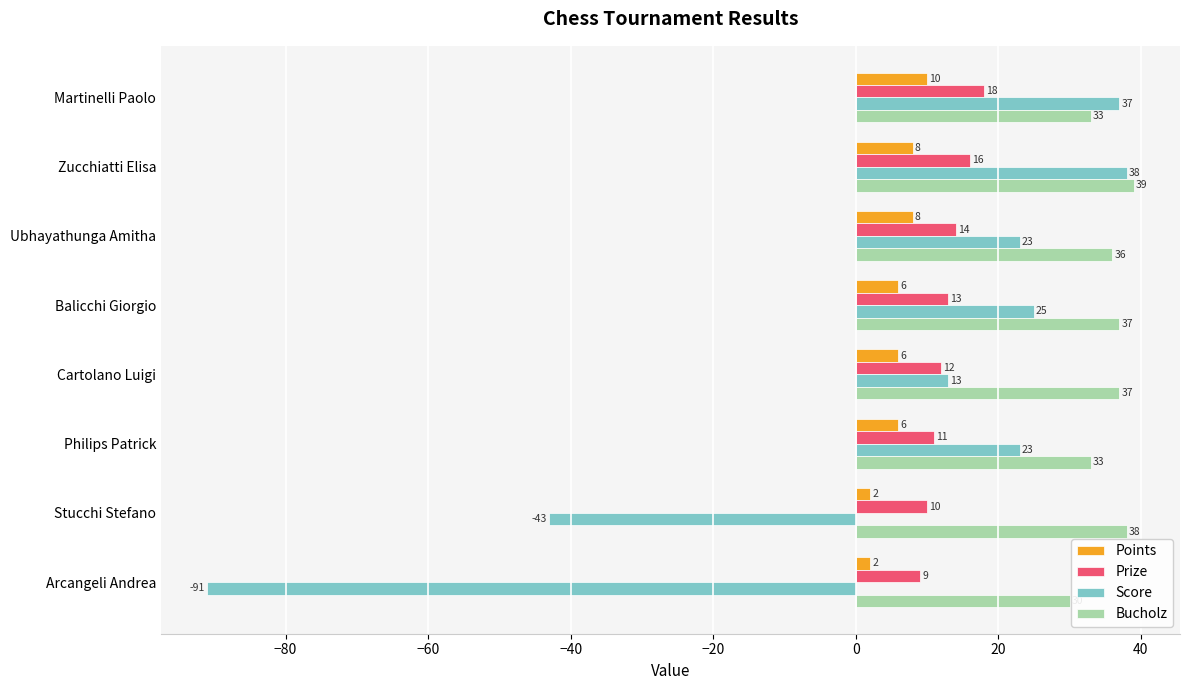

The value of Prize at Ubhayathunga Amitha is 3. True or false?

False